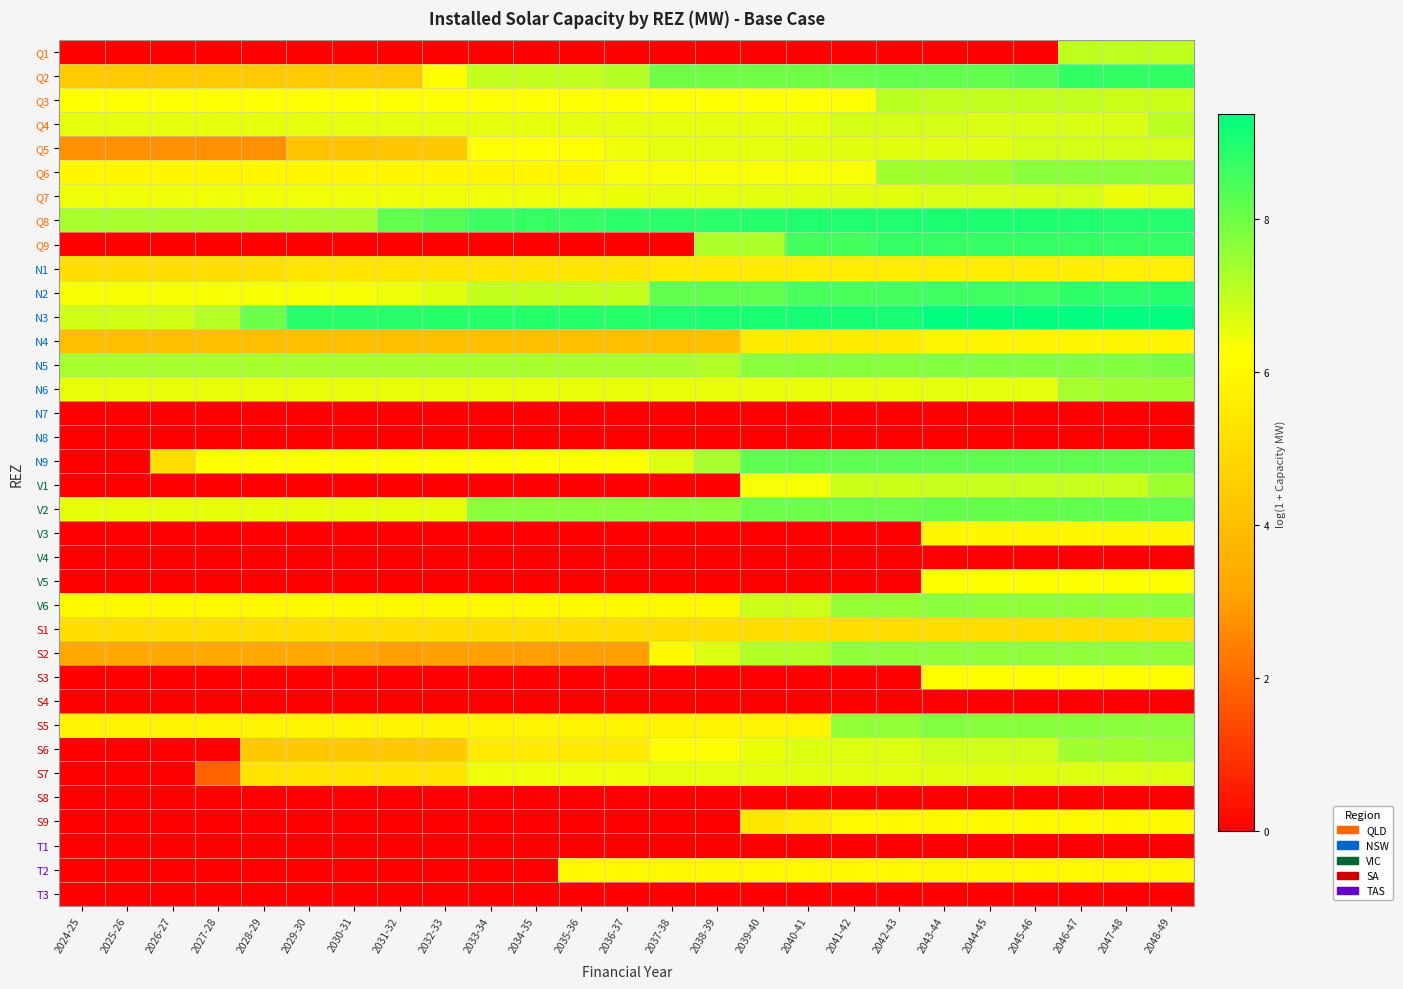

What is the greatest value displayed?

9.4